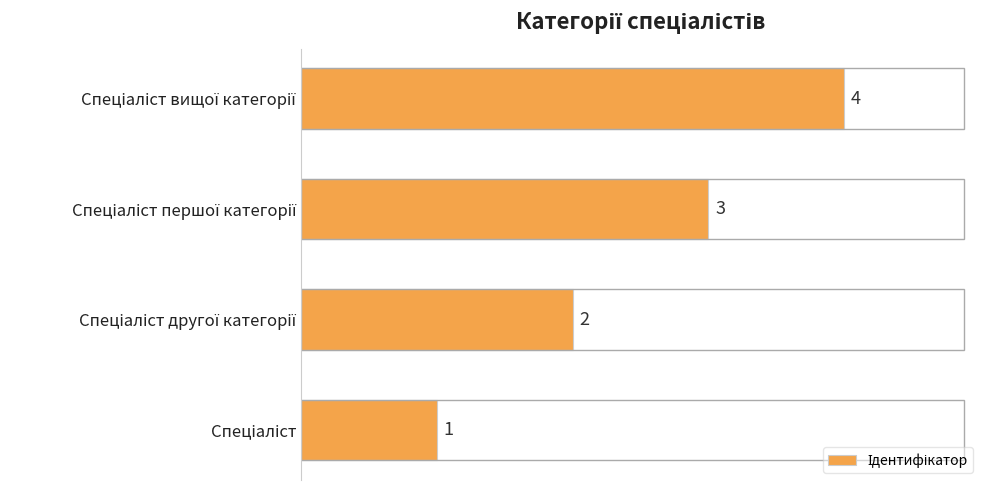

What is the greatest value displayed?

4